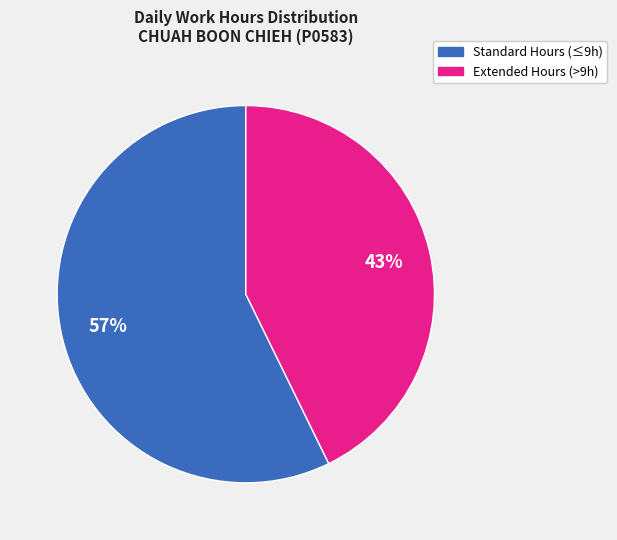

Is there any slice that represents more than half of the pie?

Yes